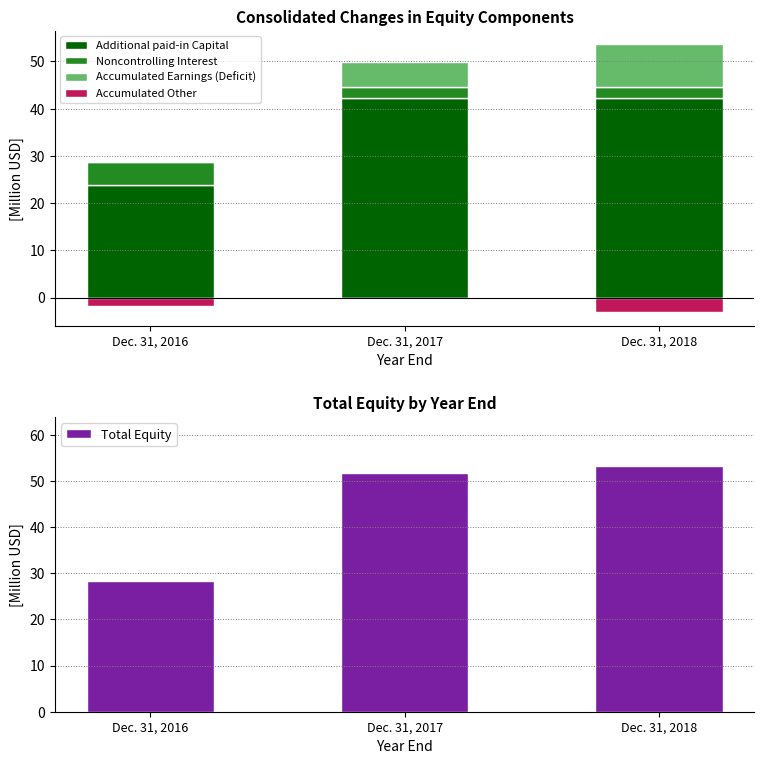

At how many categories does at least one series exceed 5?

3